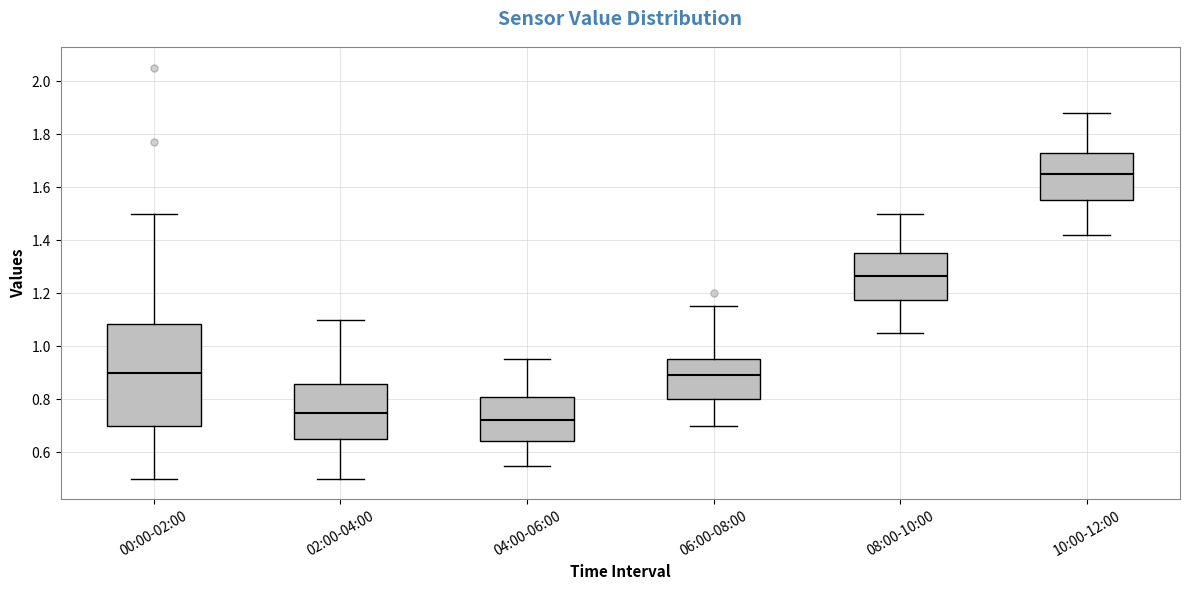

Which box has the lowest median line?

04:00-06:00